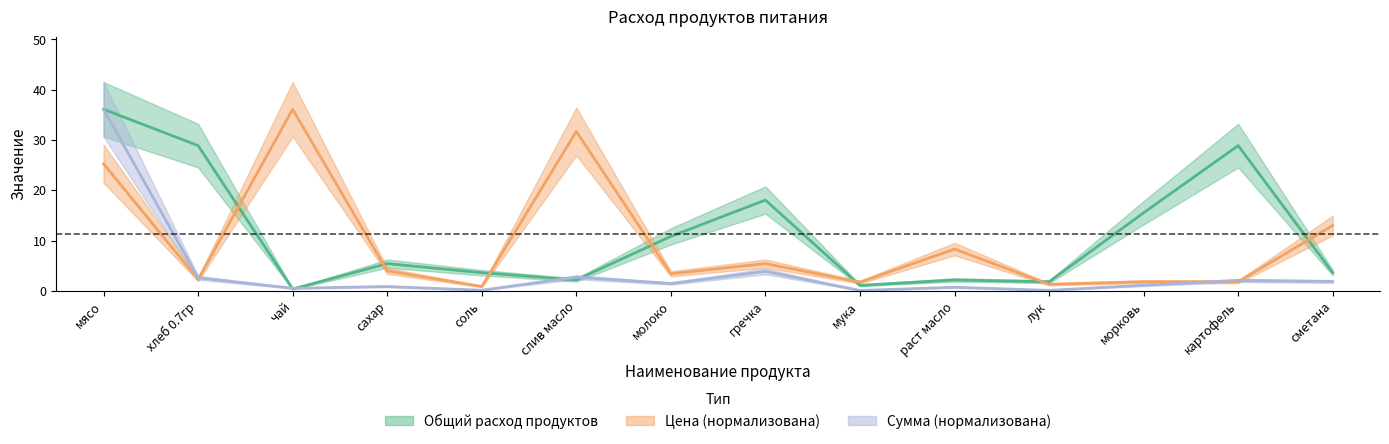

What is the value of the Сумма (нормализована) point at the 12th from the left?

1.1